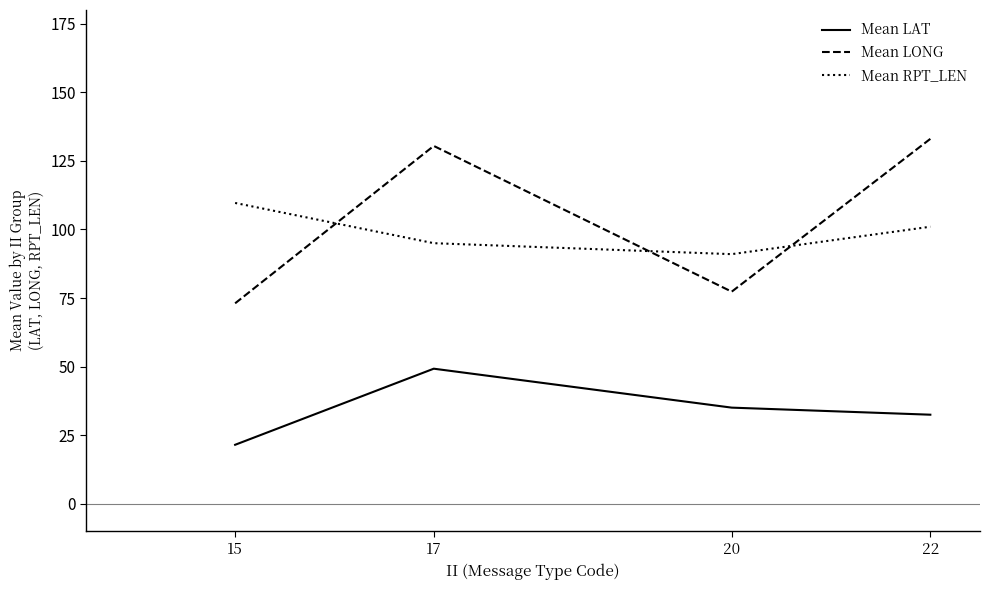

Rank the categories by Mean LAT value from highest to lowest.

17, 20, 22, 15